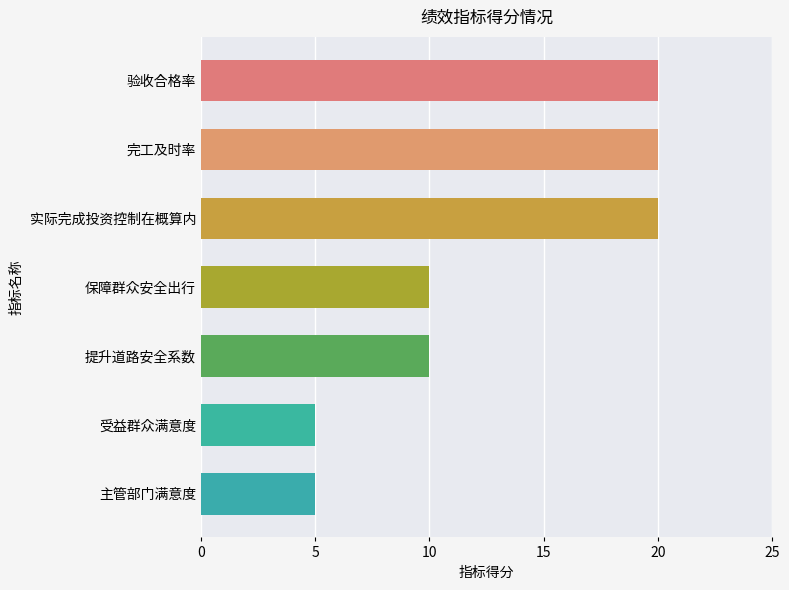

What is the maximum value shown in the chart?

20